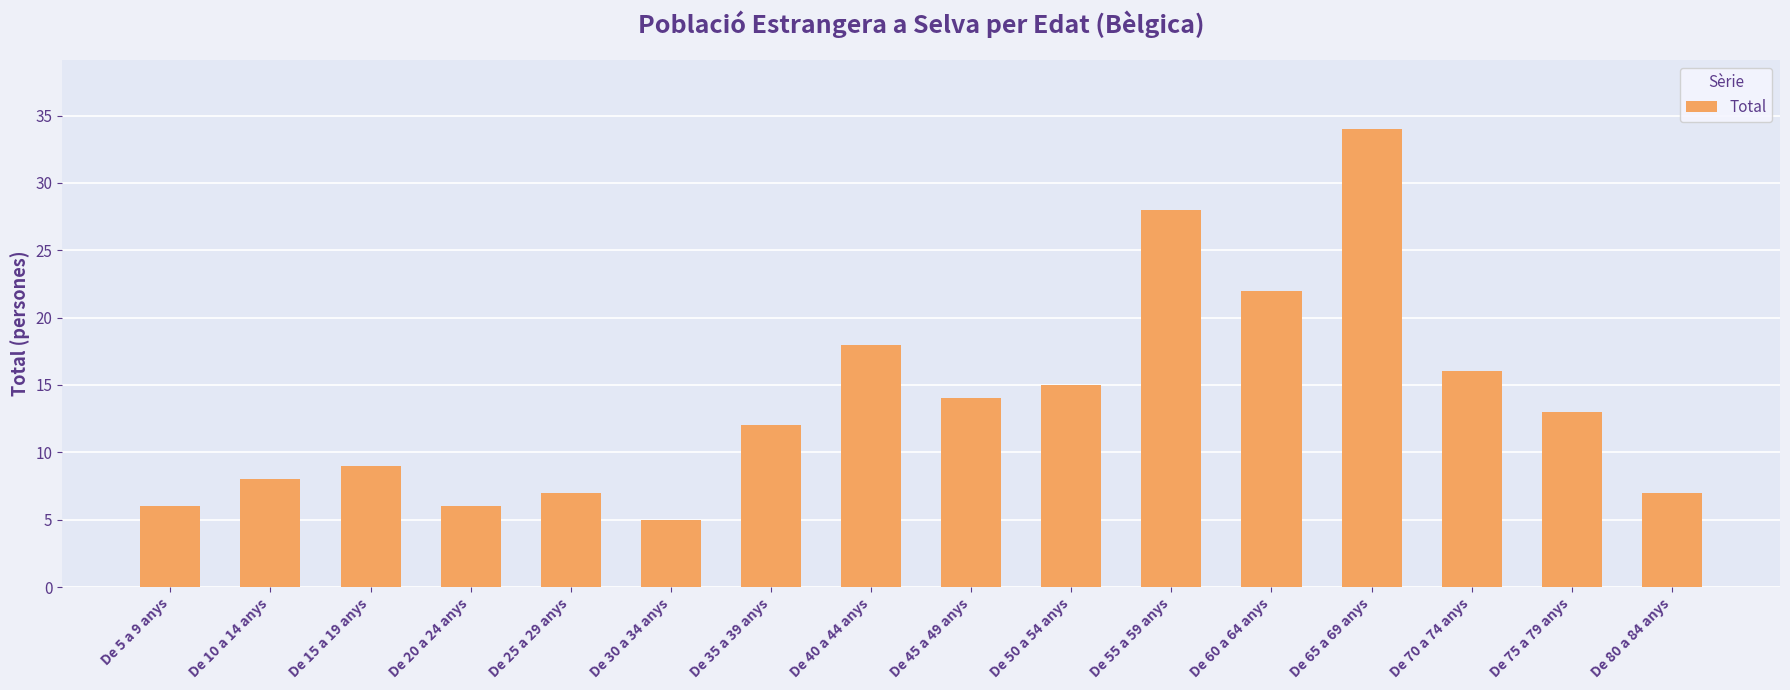

At which category does the chart reach its peak across all series?

De 65 a 69 anys